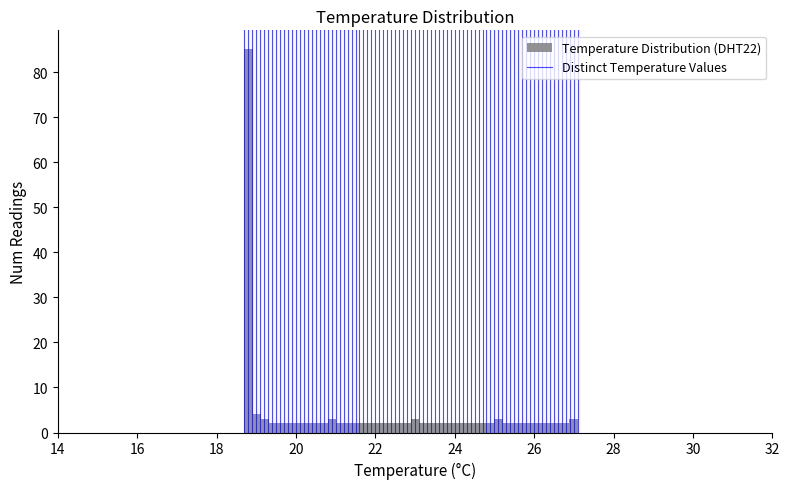

Read against the x-axis, roughly where is the centre of the tallest bar?

18.8